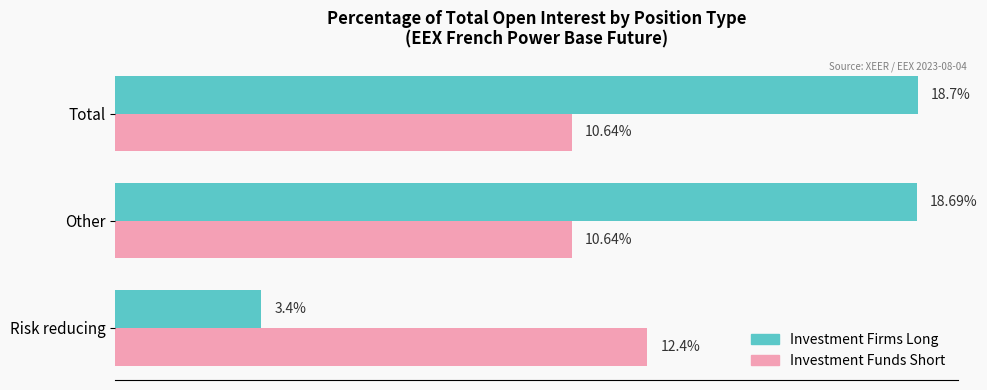

At which label is Investment Firms Long closest to 11?

Risk reducing